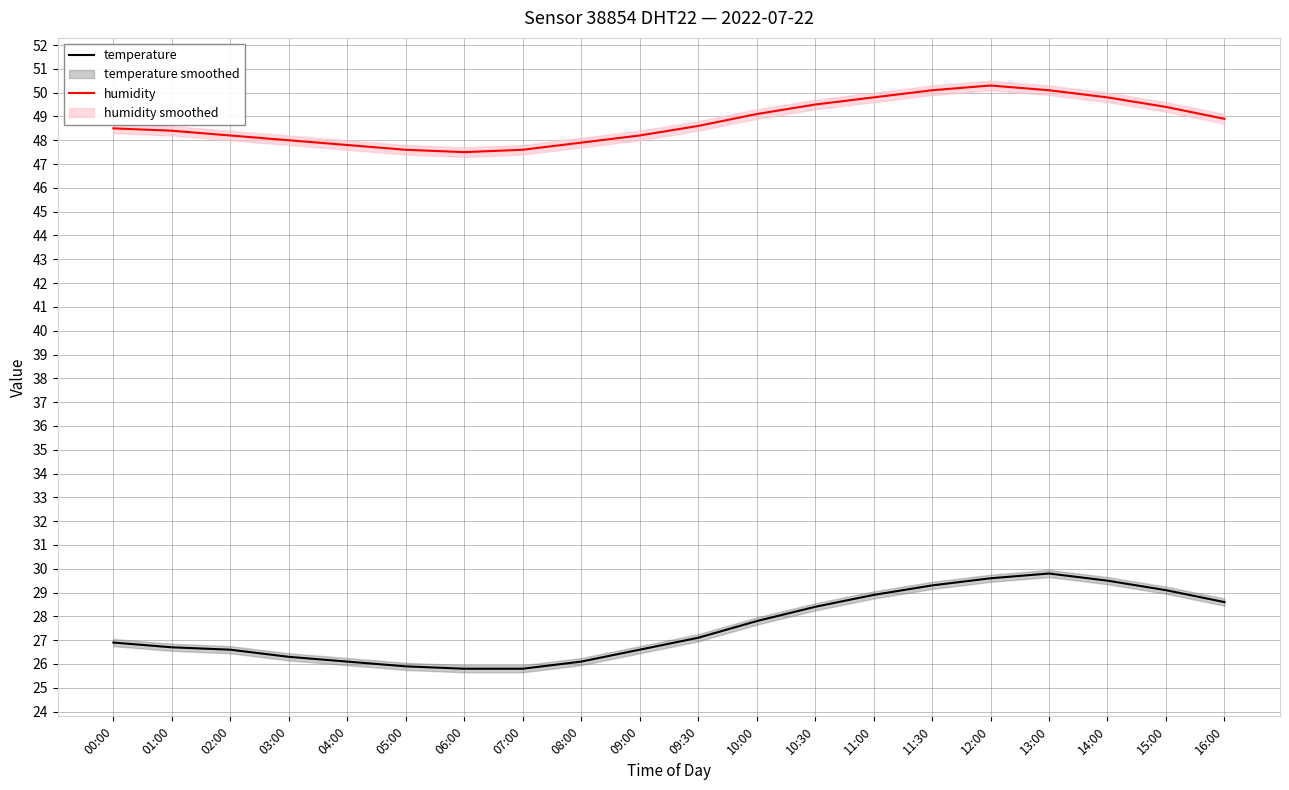

At which label does temperature reach its minimum?

06:00